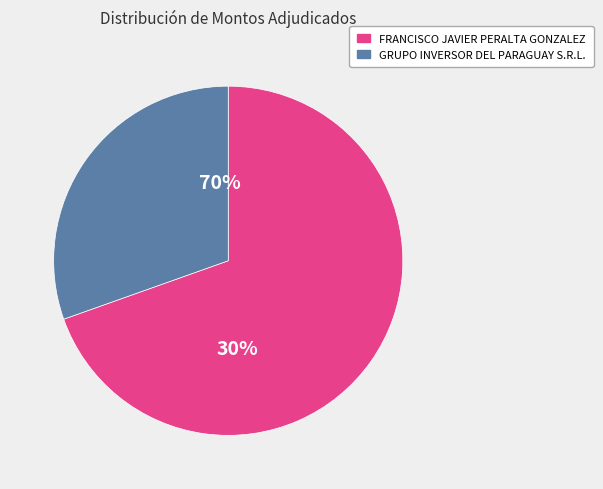

What is the change in value from FRANCISCO JAVIER PERALTA GONZALEZ to GRUPO INVERSOR DEL PARAGUAY S.R.L.?

-2841000